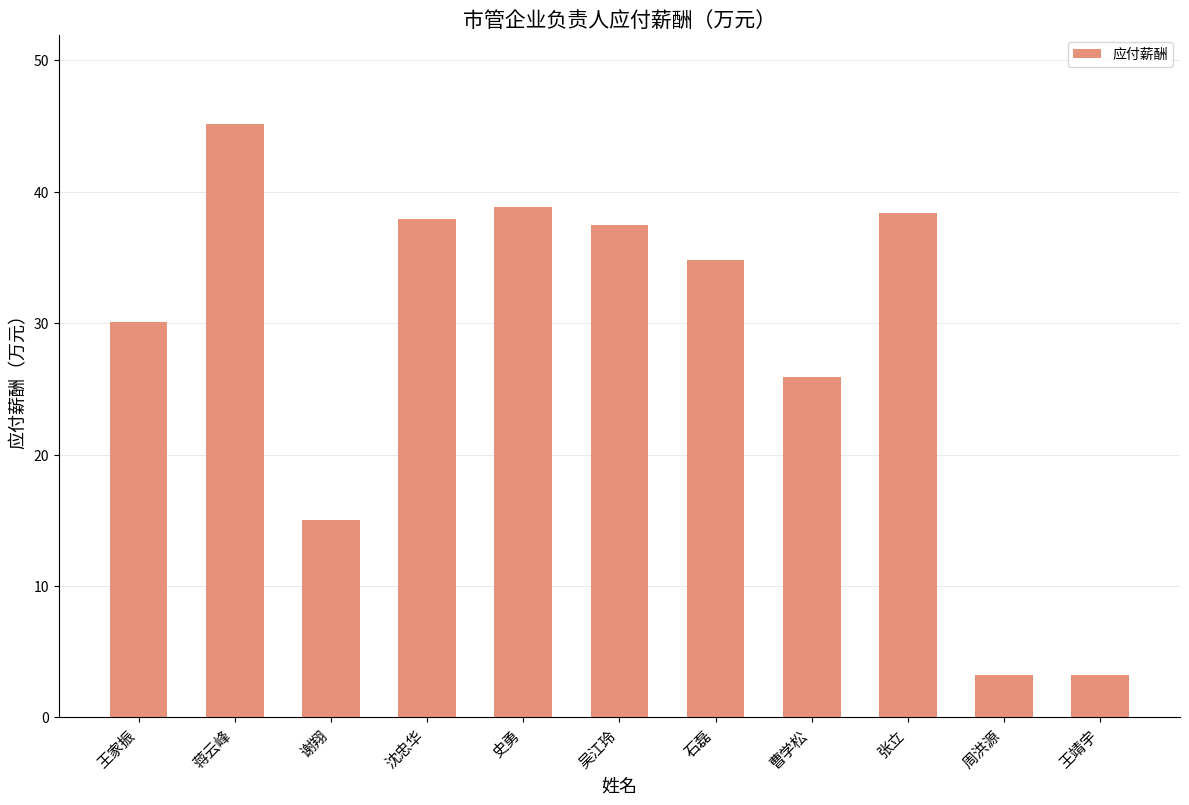

At which label does the data first exceed 34?

蒋云峰